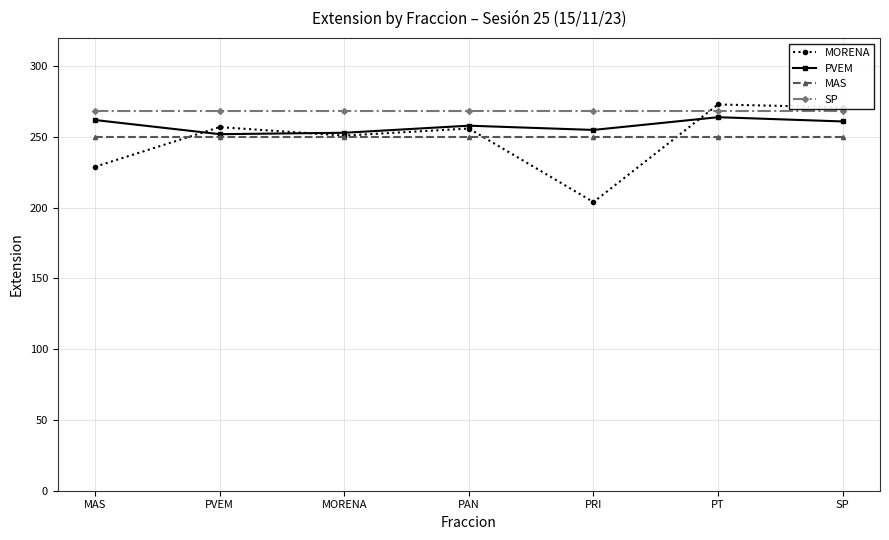

Is it true that MAS equals 427.2 at PVEM?

False